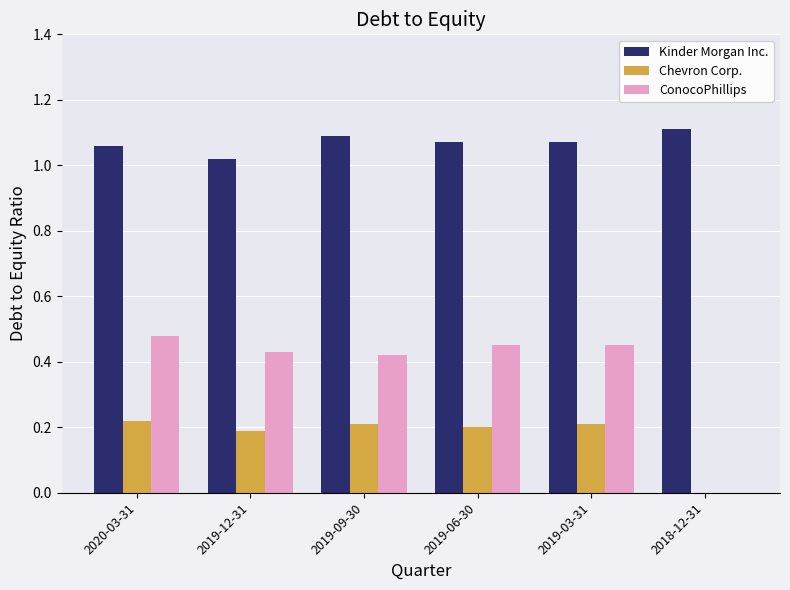

How many Kinder Morgan Inc. values are between 1 and 2?

6